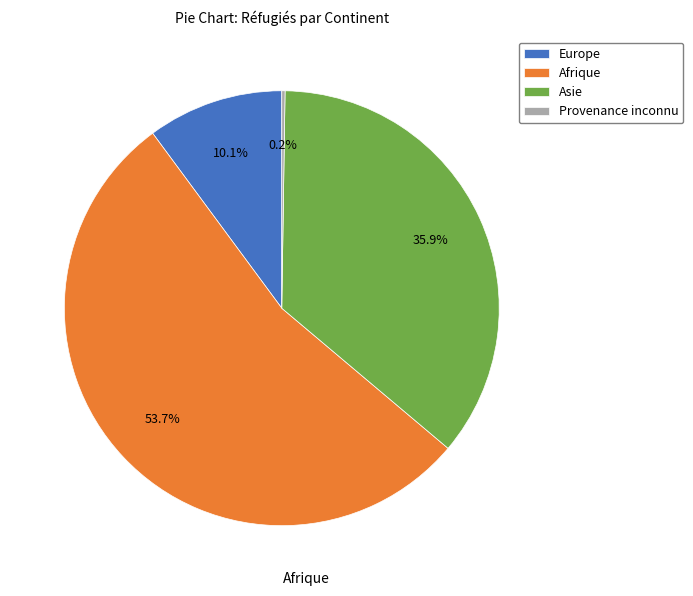

Which category has the biggest portion of the pie?

Afrique